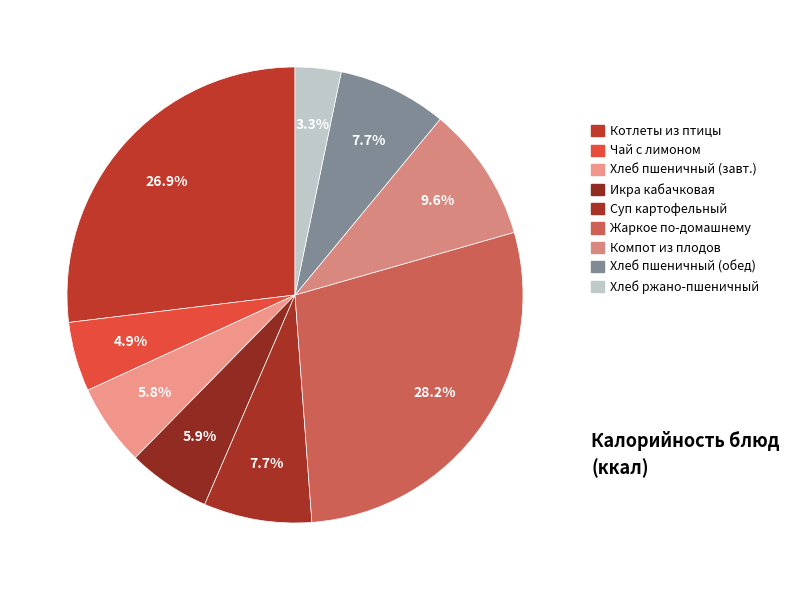

What is the largest slice in the pie chart?

Жаркое по-домашнему